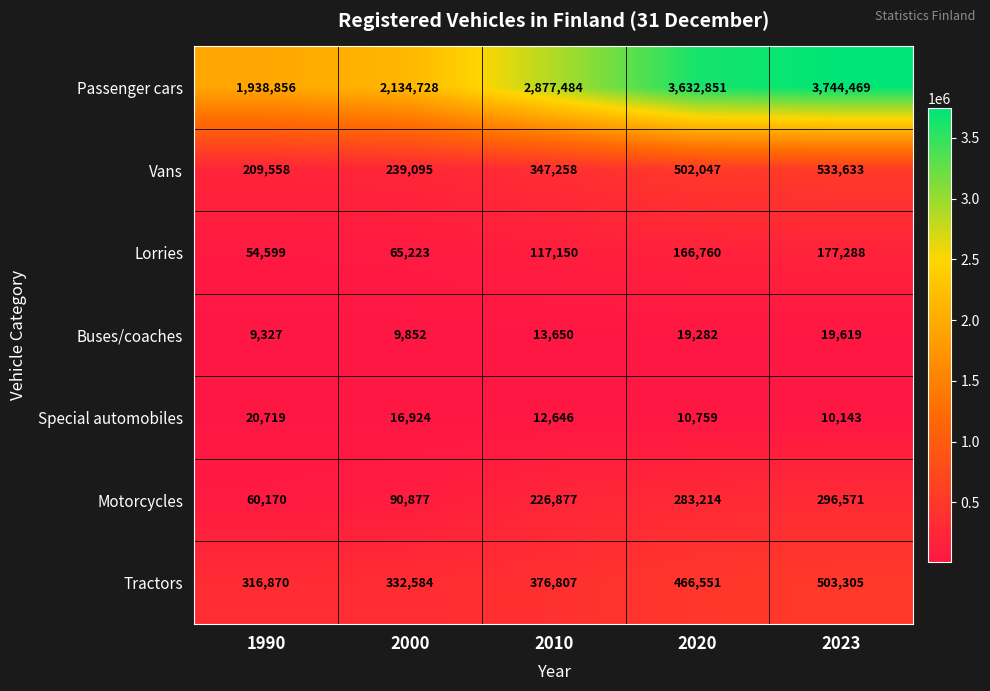

How many data points does each series have?

5